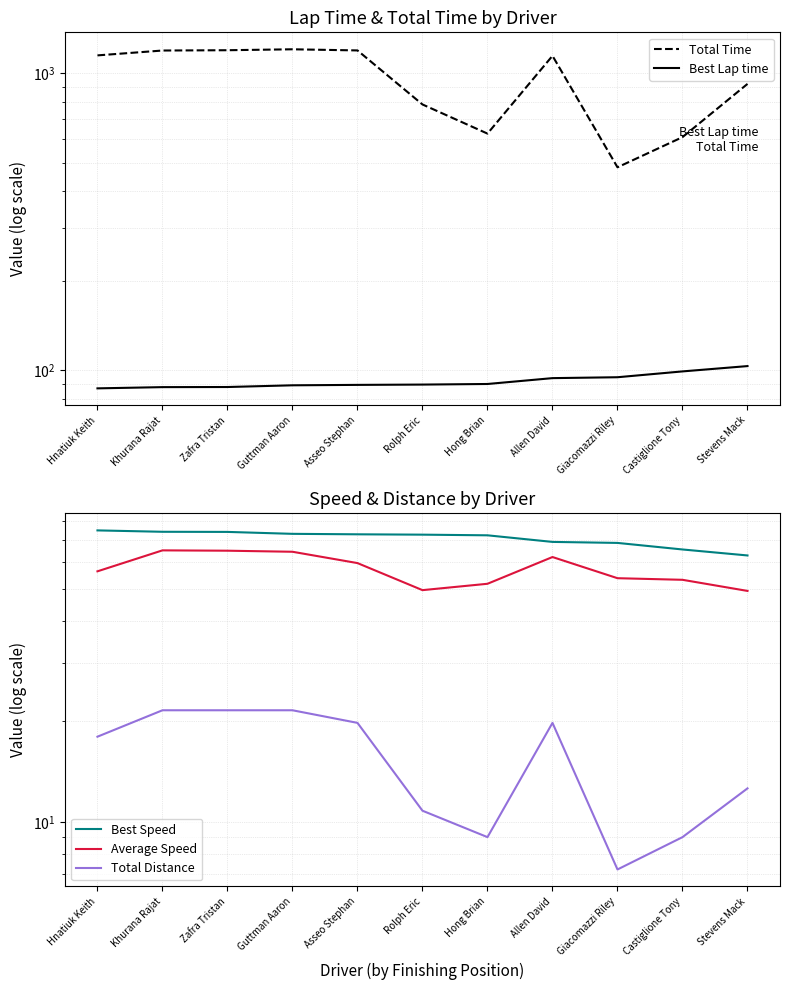

What is the difference between the highest and lowest values at Asseo Stephan?

1175.4